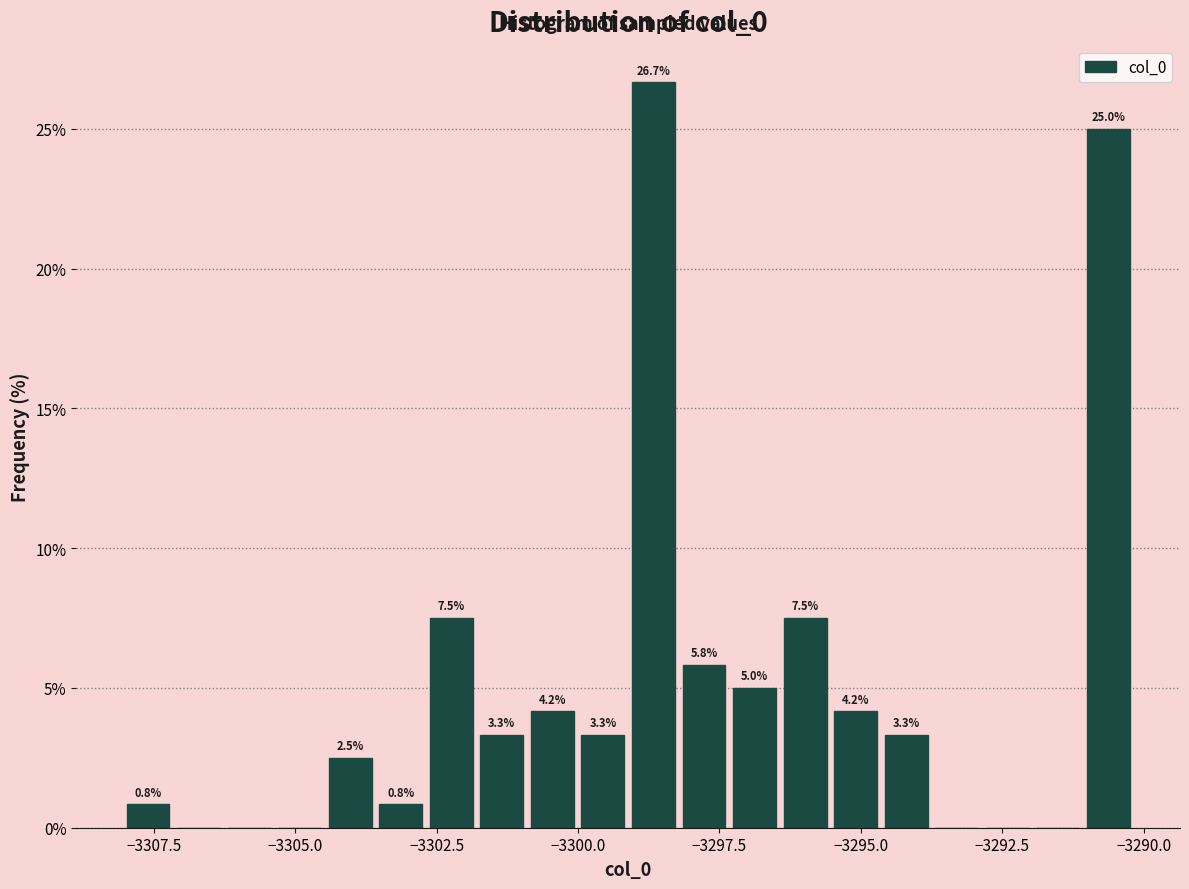

Read against the x-axis, roughly where is the centre of the tallest bar?

-3298.5